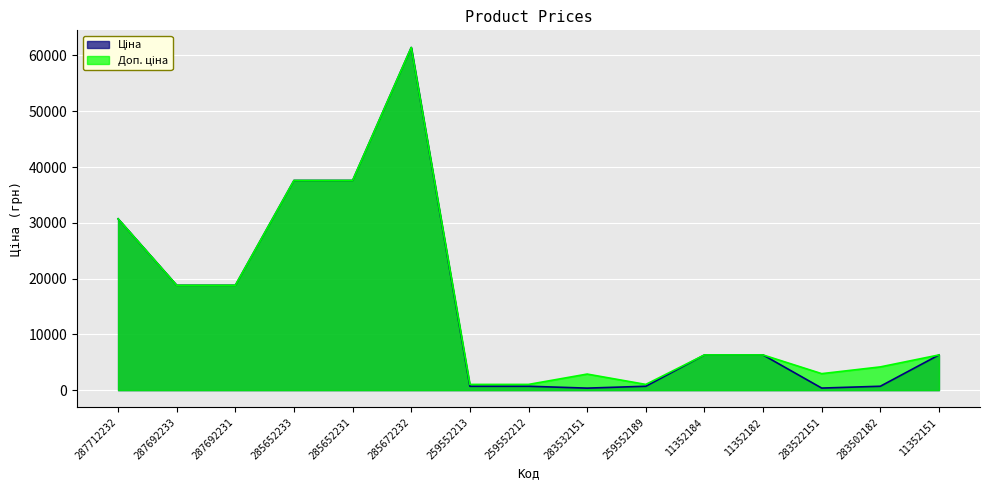

What are all the series names shown in the legend?

Ціна, Доп. ціна